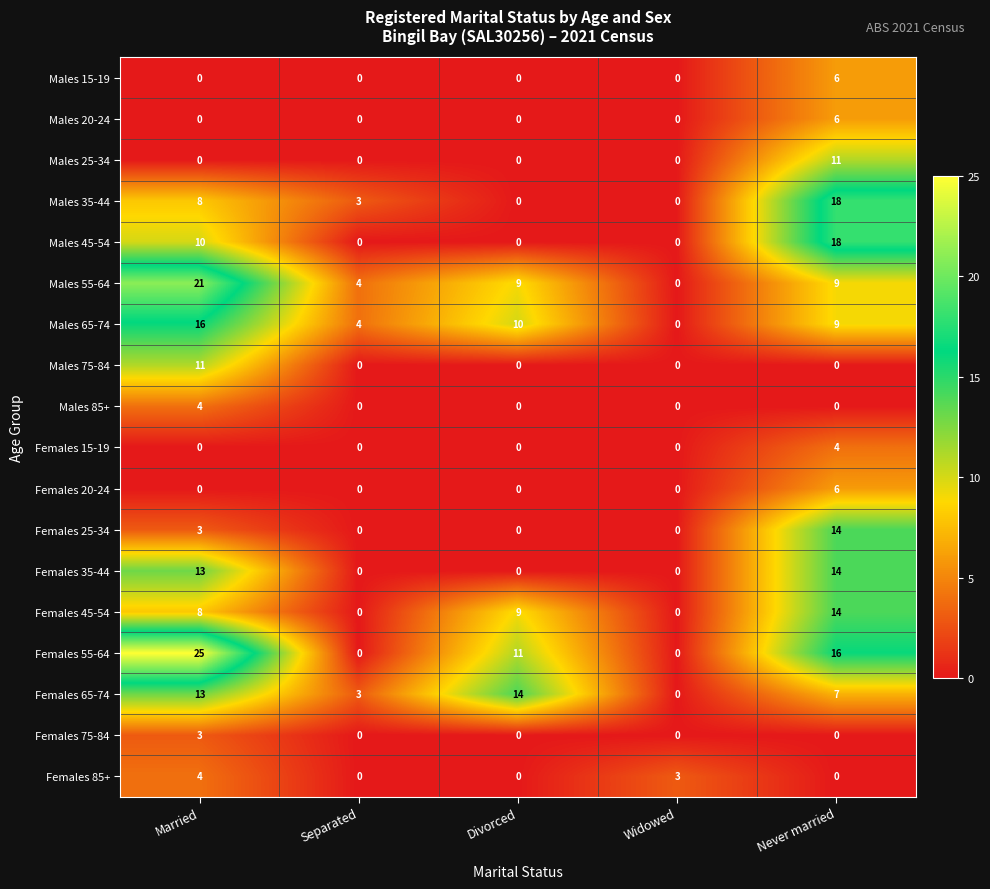

Where is Females 85+ nearest to the value 2?

Widowed